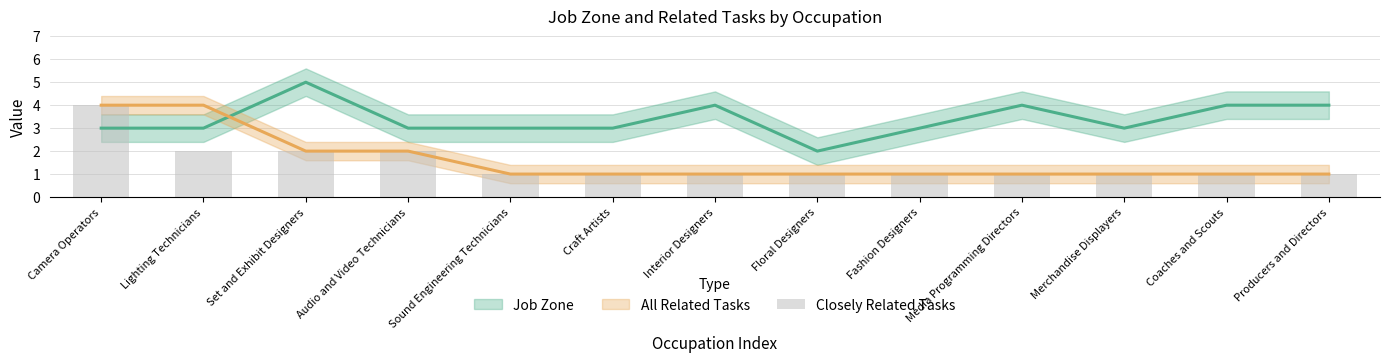

What is the smallest value displayed?

1